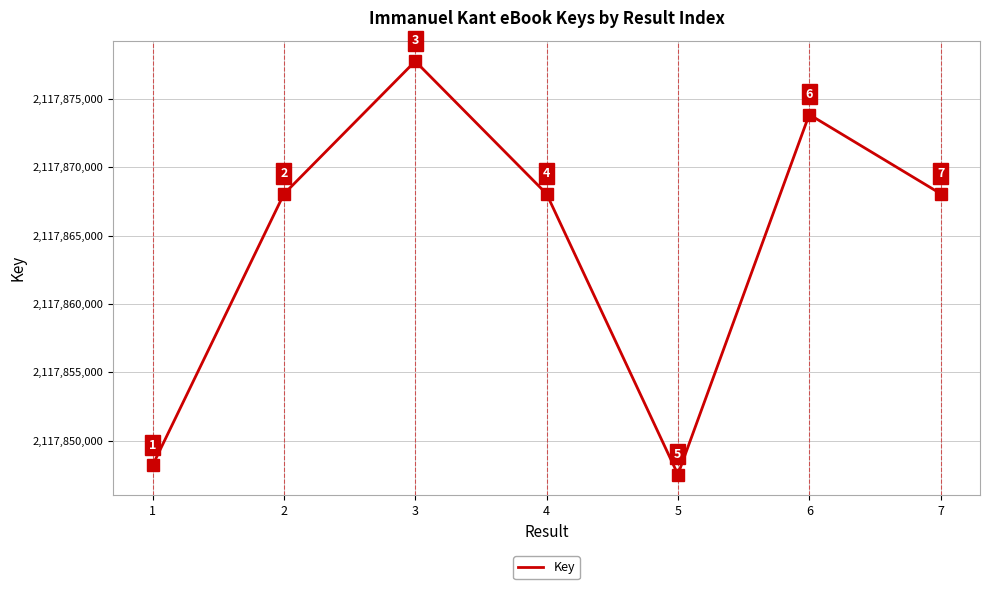

What is the difference between the values at 3 and 5?

30226